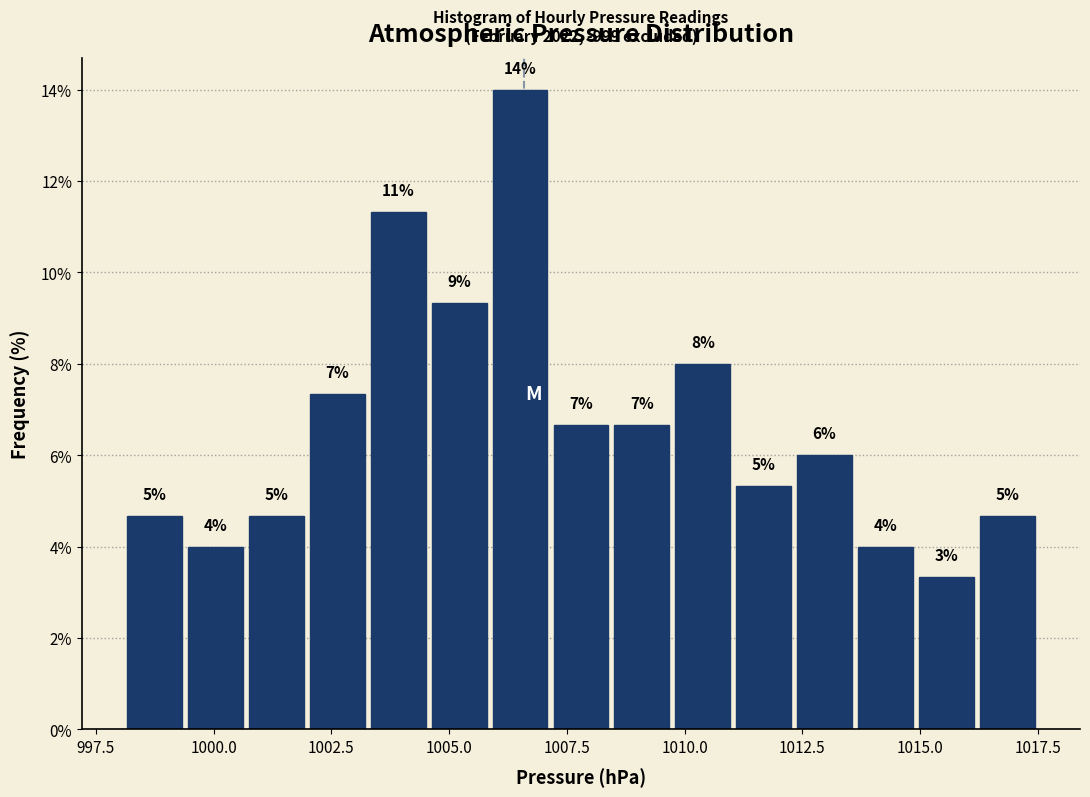

Around what value on the x-axis is the tallest bar? Give the approximate position of its centre, as read against the axis.

1006.5